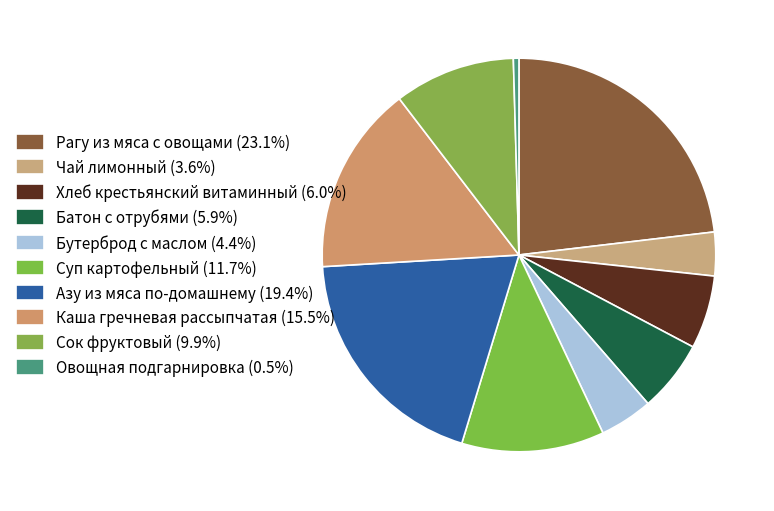

Is Батон с отрубями the majority of the pie?

No